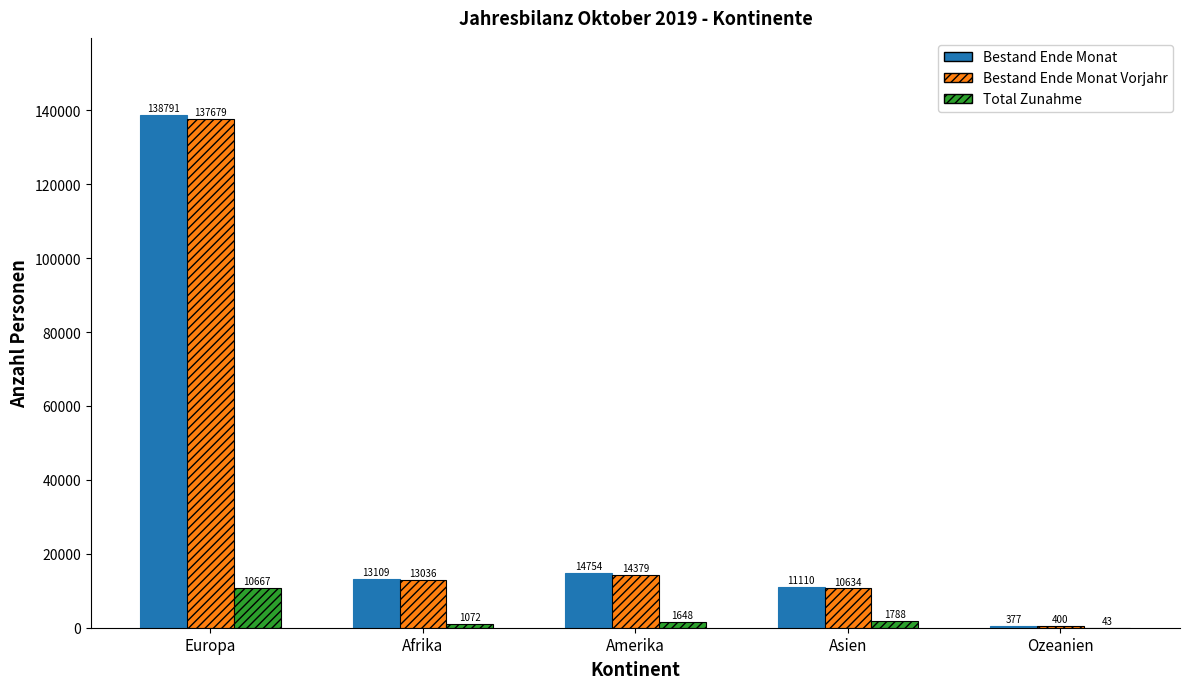

Reading left to right, transcribe all the data shown in this chart.

Bestand Ende Monat: Europa=138791	Afrika=13109	Amerika=14754	Asien=11110	Ozeanien=377
Bestand Ende Monat Vorjahr: Europa=137679	Afrika=13036	Amerika=14379	Asien=10634	Ozeanien=400
Total Zunahme: Europa=10667	Afrika=1072	Amerika=1648	Asien=1788	Ozeanien=43